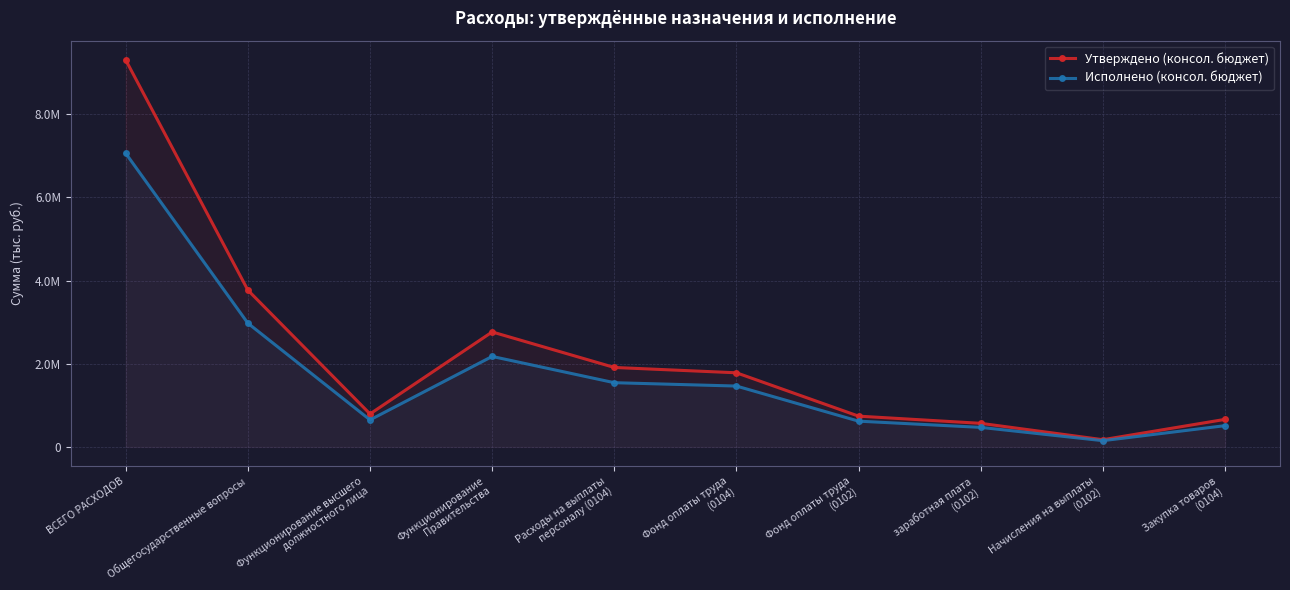

Where does the Утверждено (консол. бюджет) series first go above 1782500?

ВСЕГО РАСХОДОВ